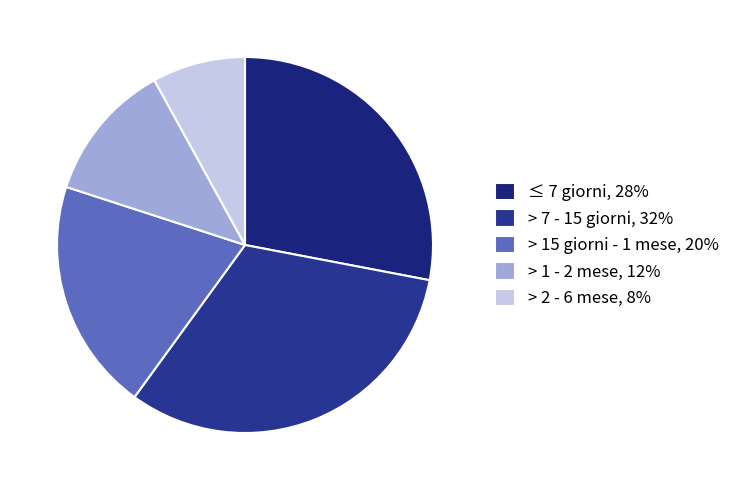

To the nearest percent, what is the difference between the > 15 giorni - 1 mese and > 7 - 15 giorni slice percentages?

12%